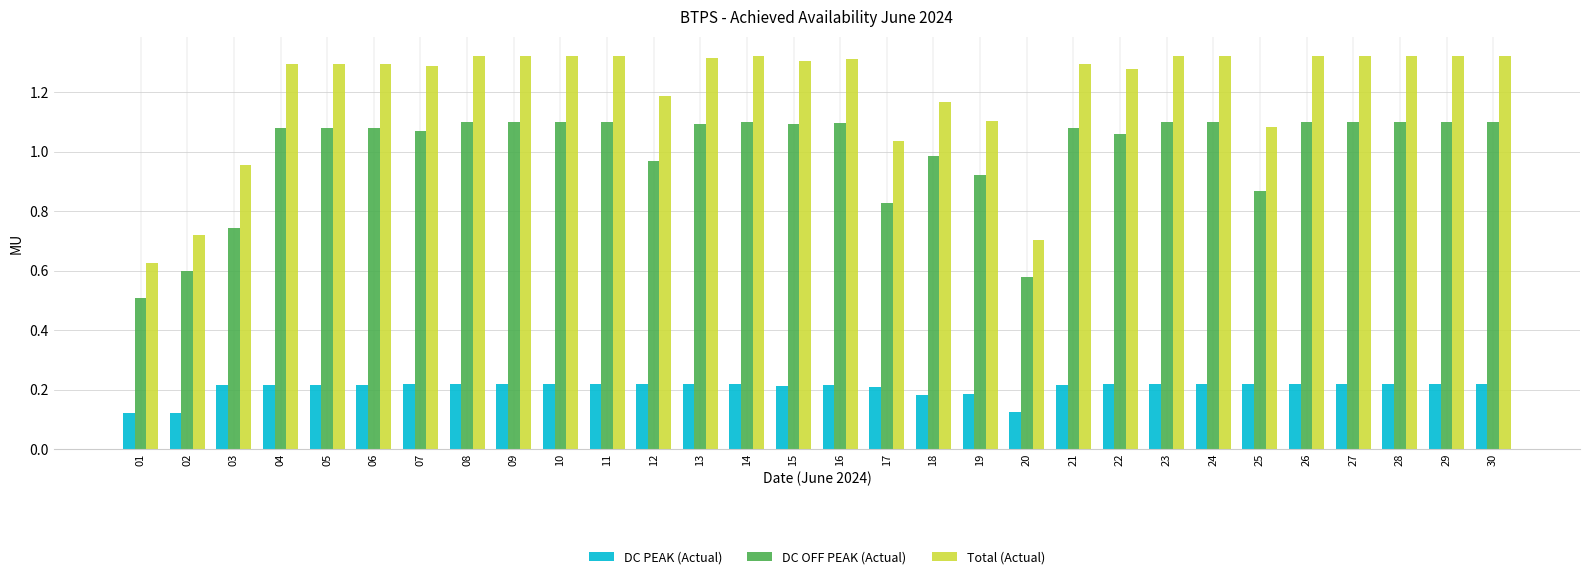

What are all the series names shown in the legend?

DC PEAK (Actual), DC OFF PEAK (Actual), Total (Actual)